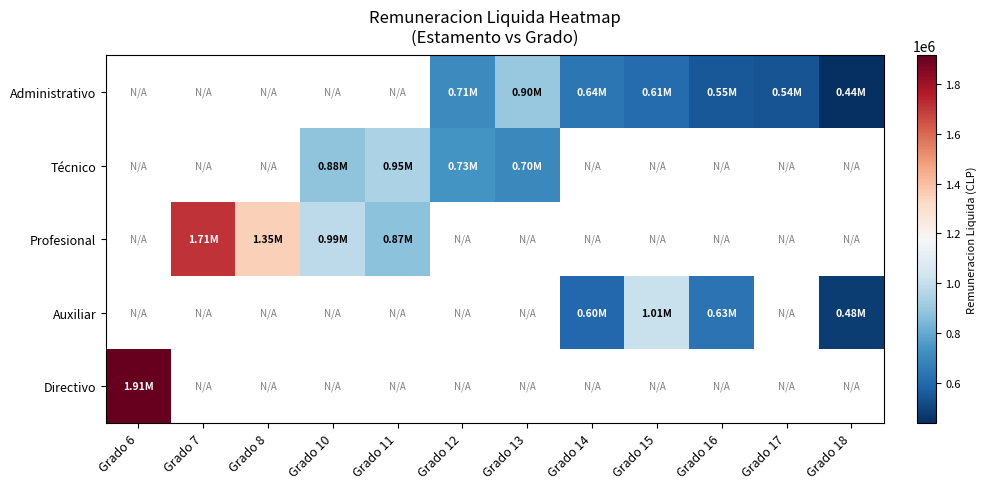

What is the difference between the highest and lowest values at Grado 16?

79615.0